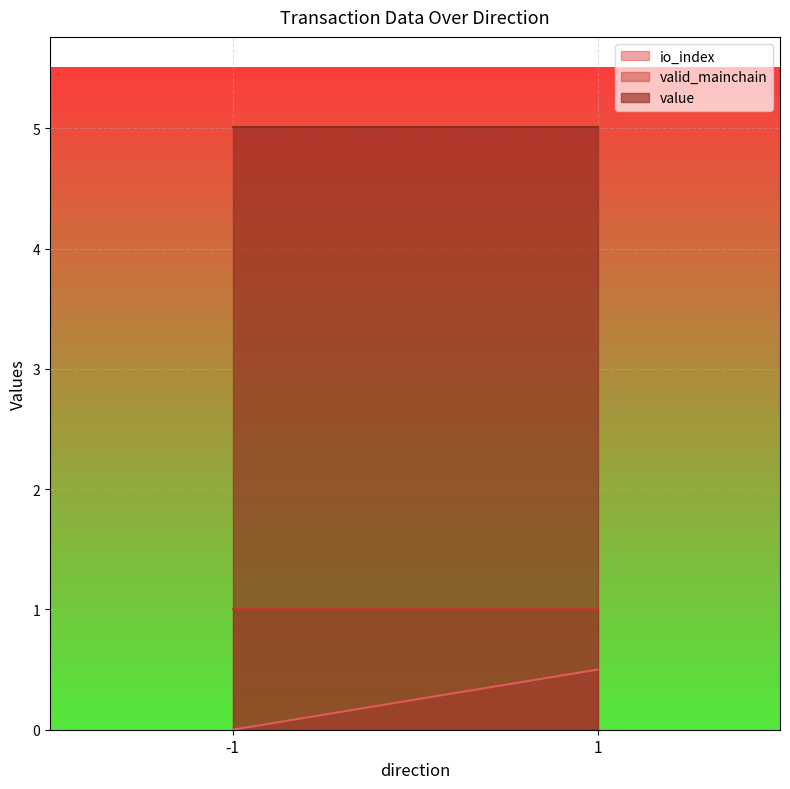

What is the difference between the highest and lowest values at 1?

4.5